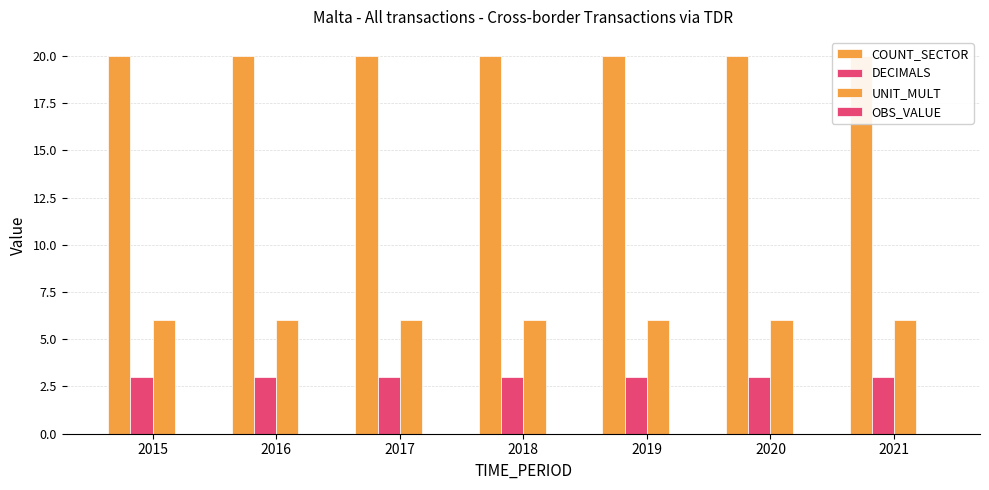

Which has a higher value, 2019 or 2017?

2019